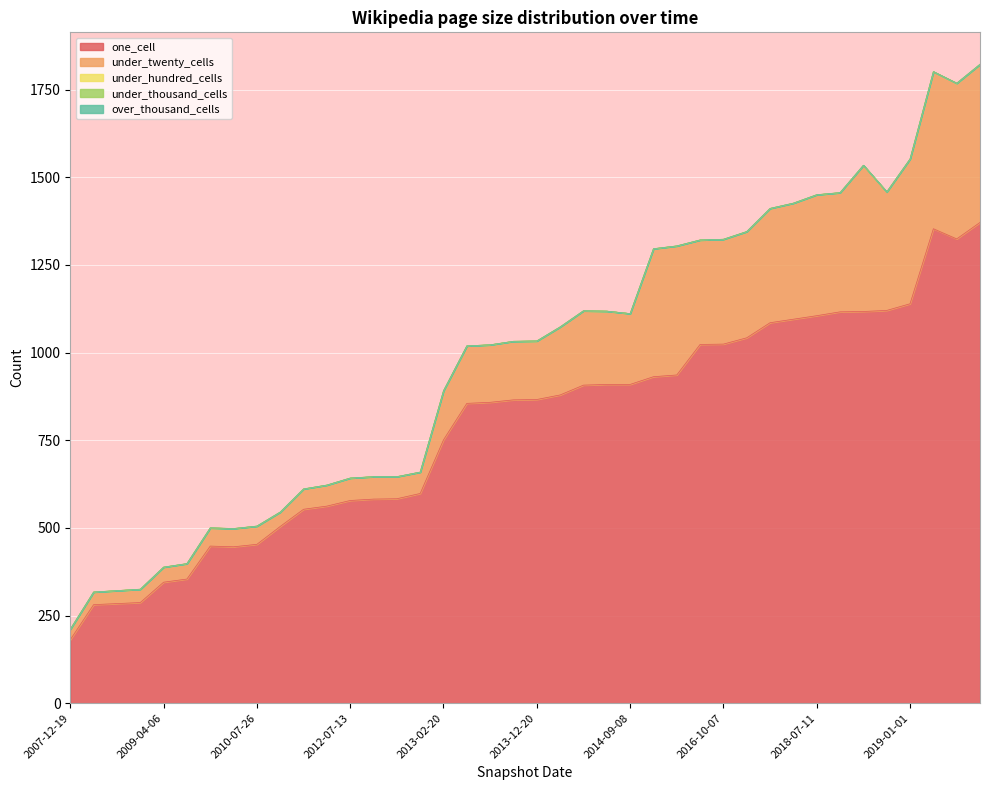

At which category is the sum across all series the highest?

2019-10-09